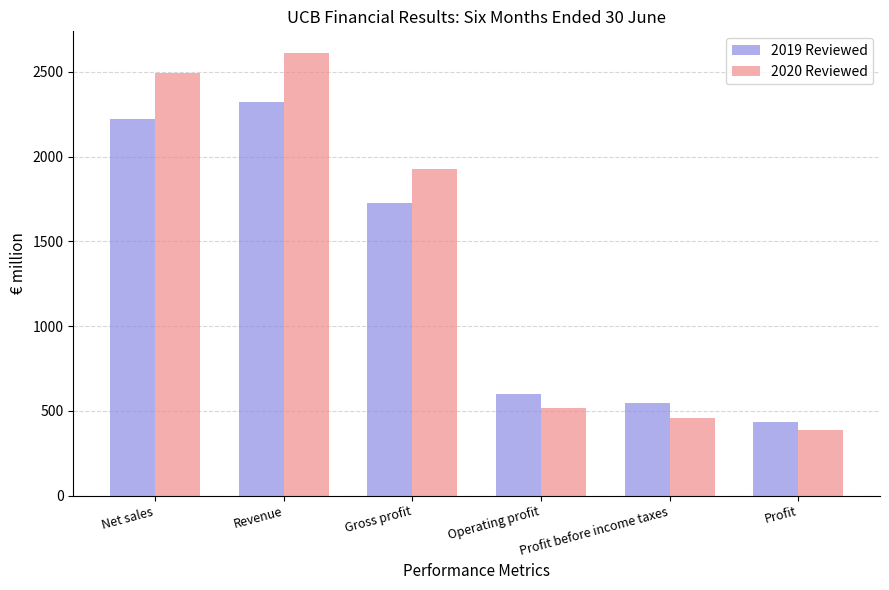

List the series in order of their overall mean, lowest first.

2019 Reviewed, 2020 Reviewed